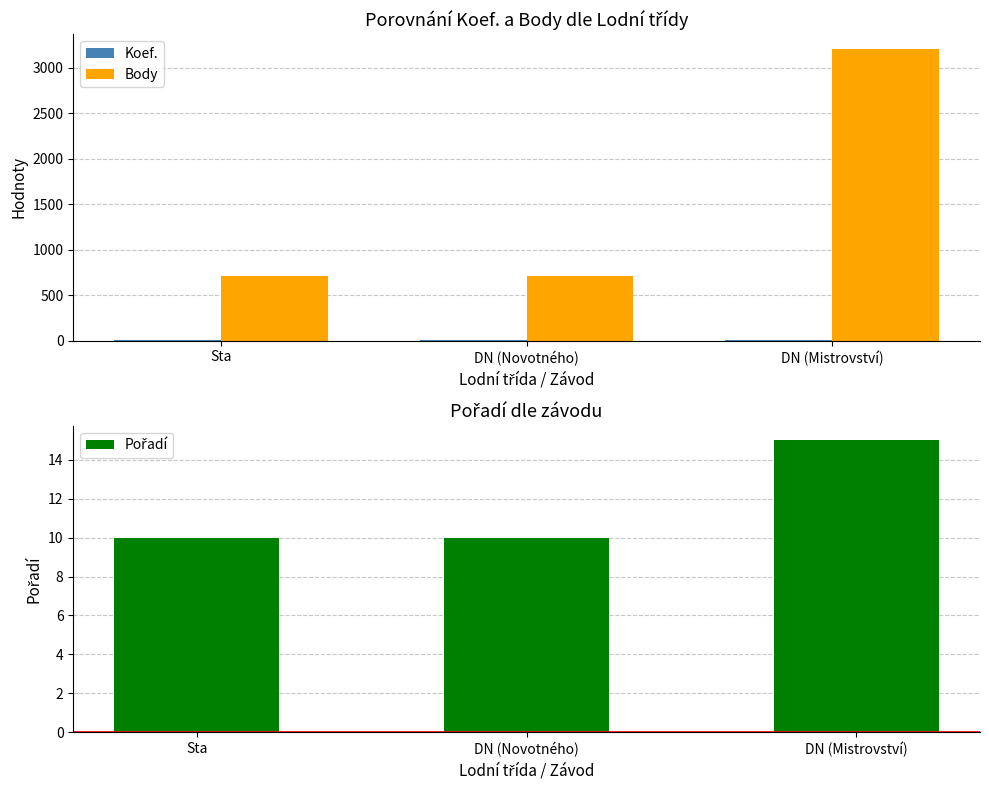

True or false: Body has a value of 707 at Sta.

True